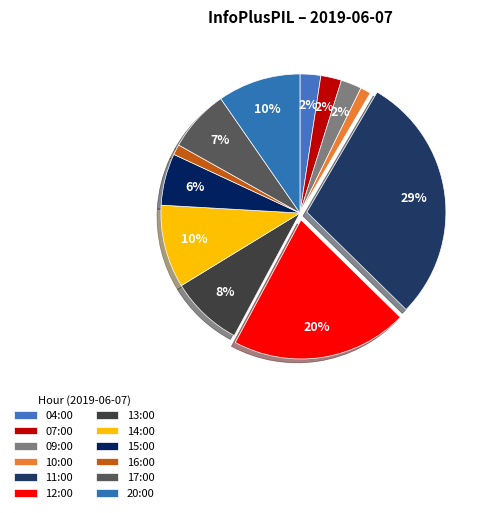

What is the smallest slice in the pie chart?

10:00